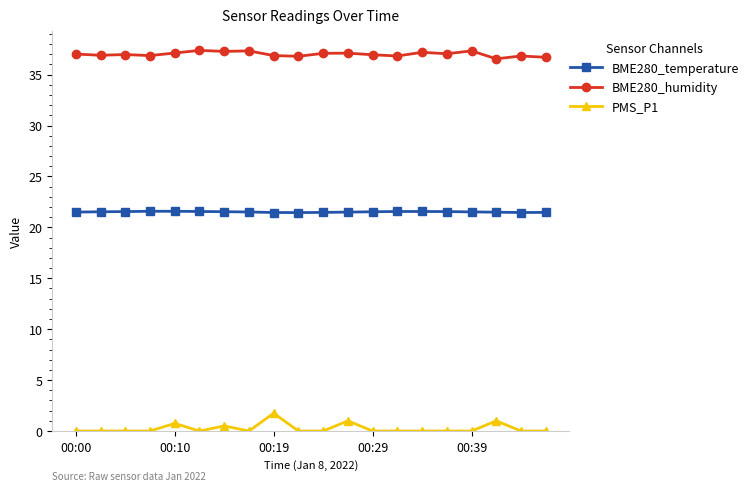

True or false: PMS_P1 and BME280_humidity intersect in this chart.

False